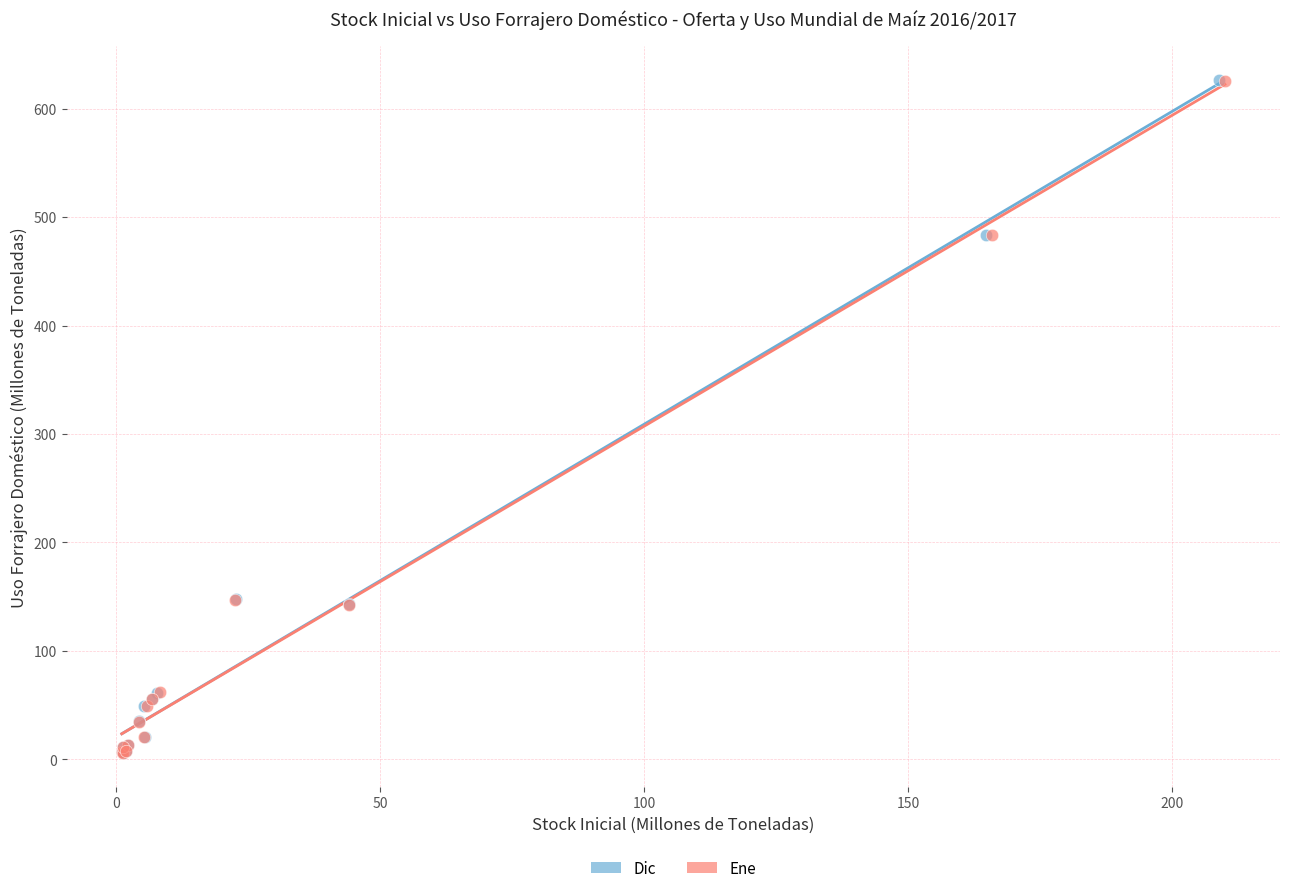

Which series has the widest spread of Y values?

Dic